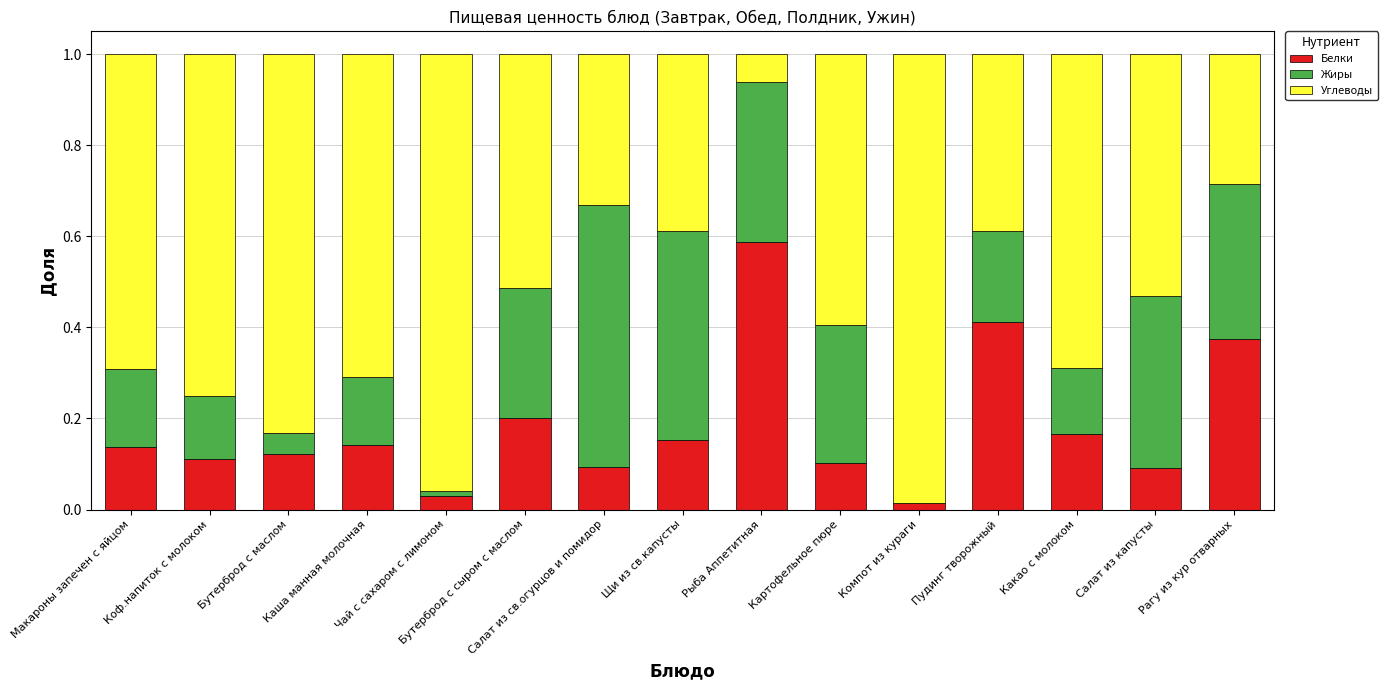

How many data points does each series have?

15